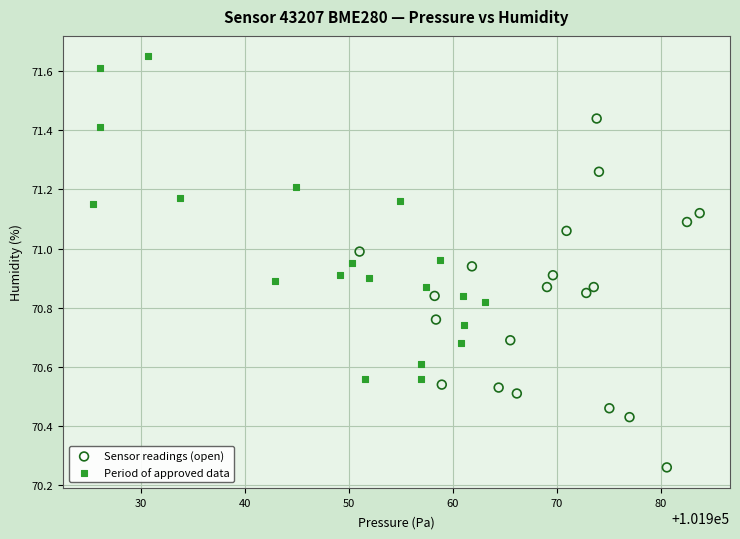

Which series has the widest spread of Y values?

Sensor readings (open)